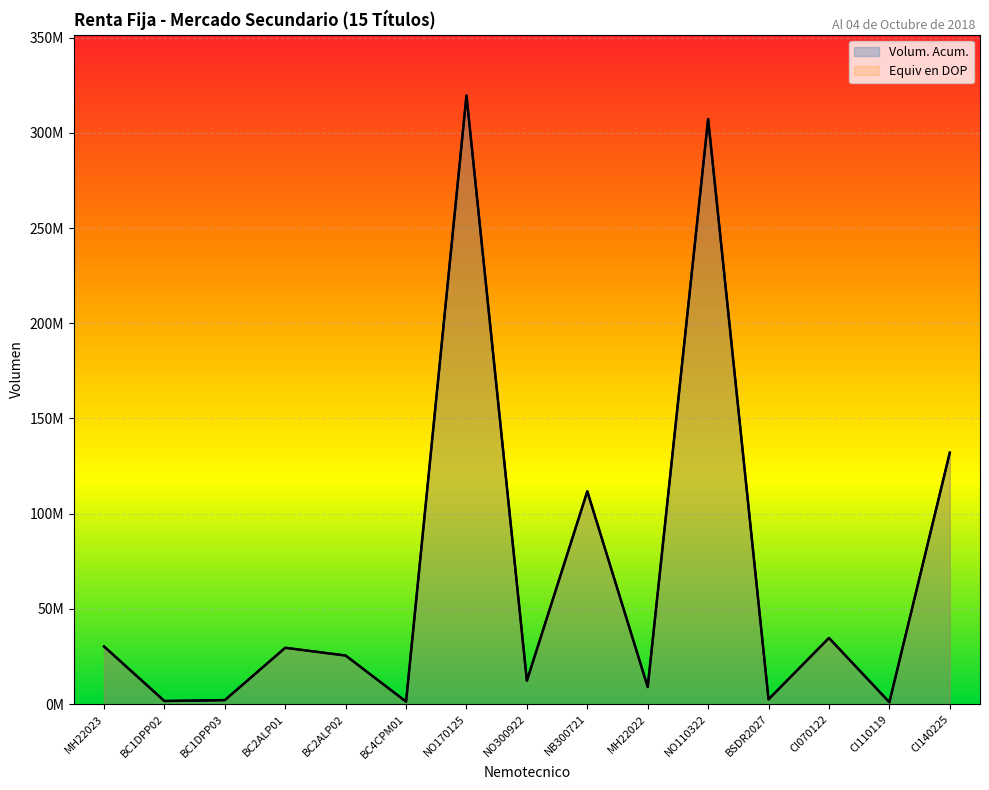

Is it true that Volum. Acum. equals 61330785.1 at CI070122?

False